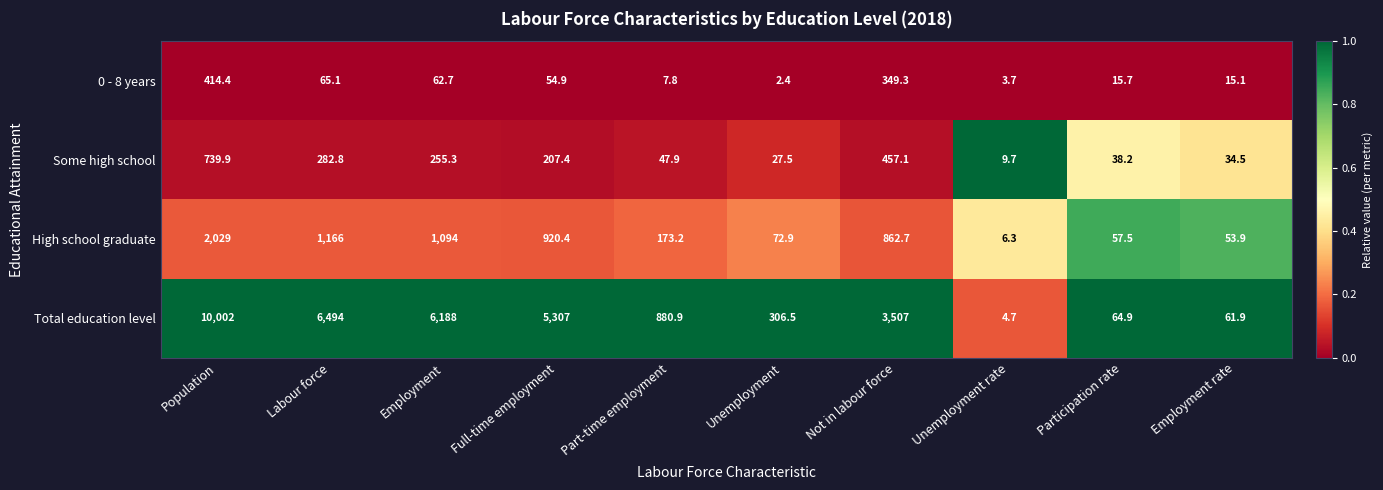

The value of Total education level at Not in labour force is 3507.0. True or false?

True